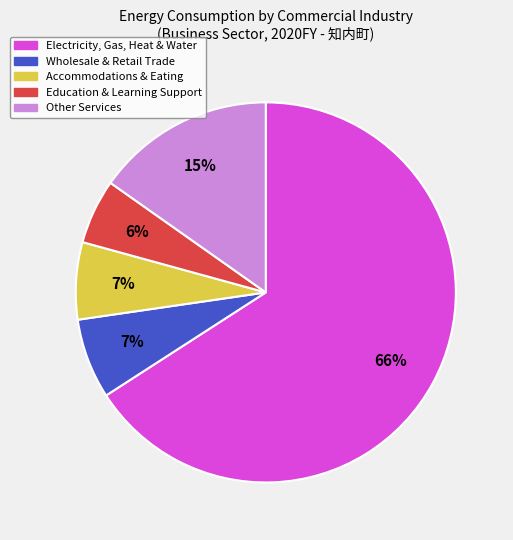

Is there a majority slice in this chart?

Yes